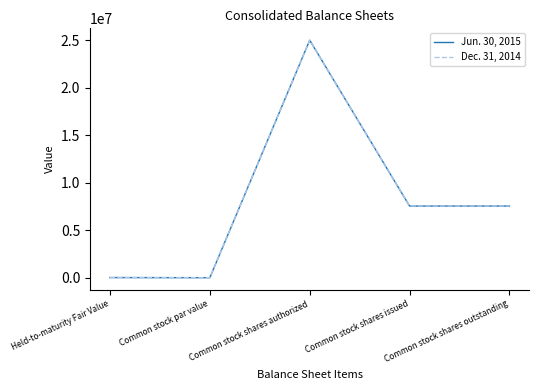

Rank the series by their average value, from lowest to highest.

Jun. 30, 2015, Dec. 31, 2014